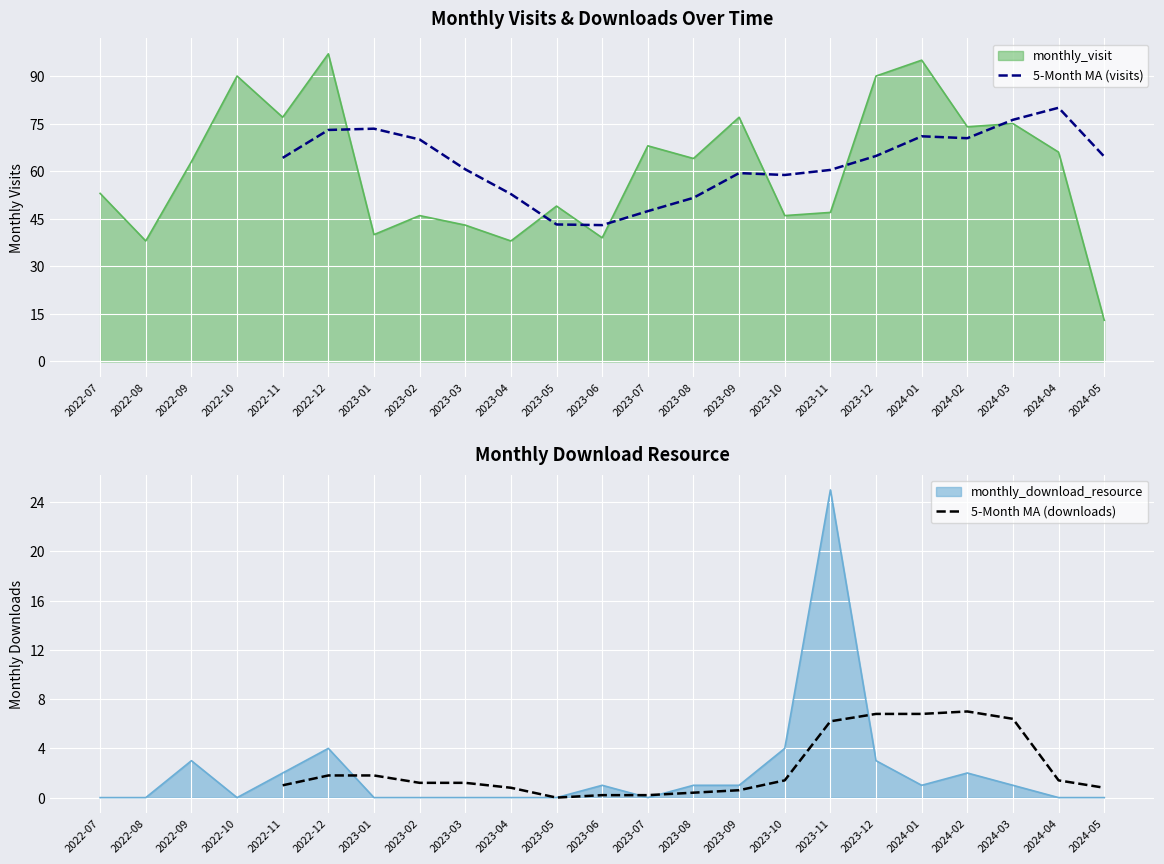

True or false: 5-Month MA (downloads) and 5-Month MA (visits) intersect in this chart.

False